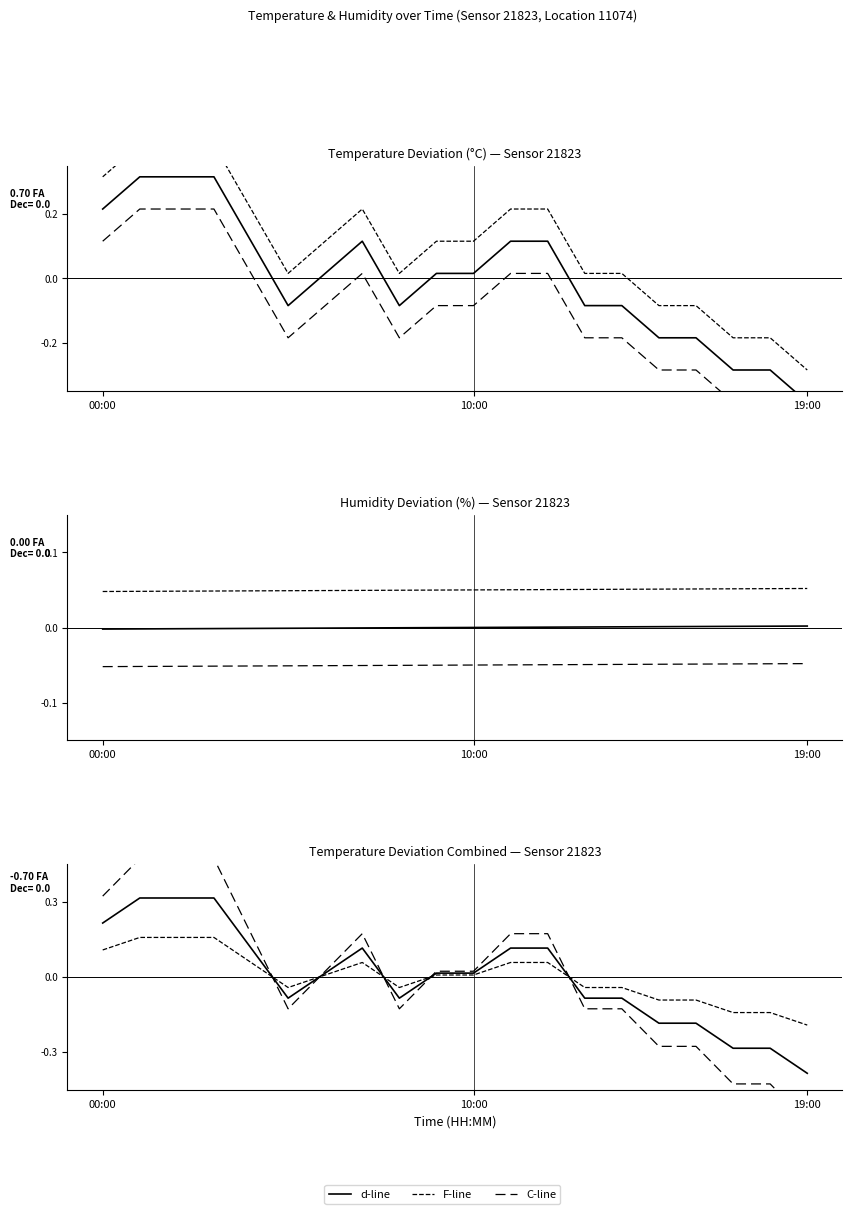

Which series has the widest spread of values?

C-line